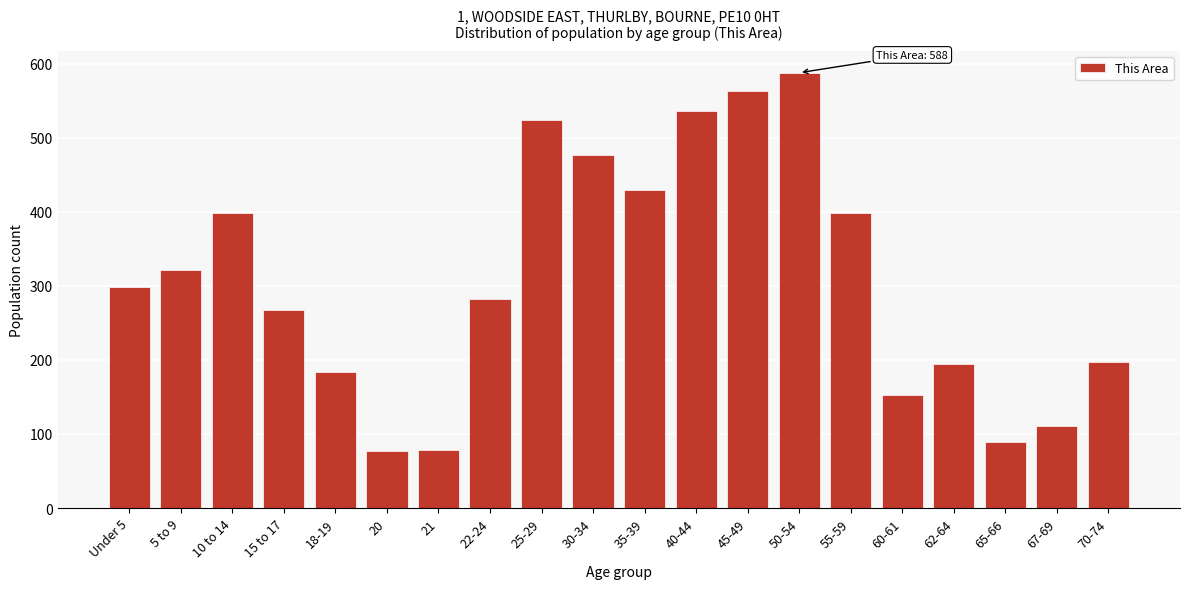

What is the minimum value shown in the chart?

77